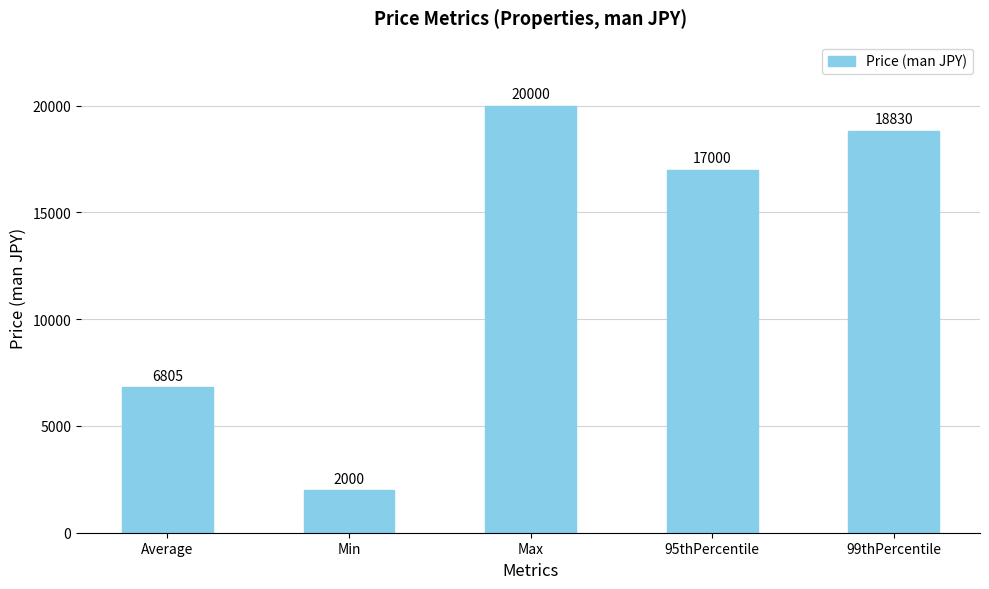

Which has a higher value, 99thPercentile or Average?

99thPercentile